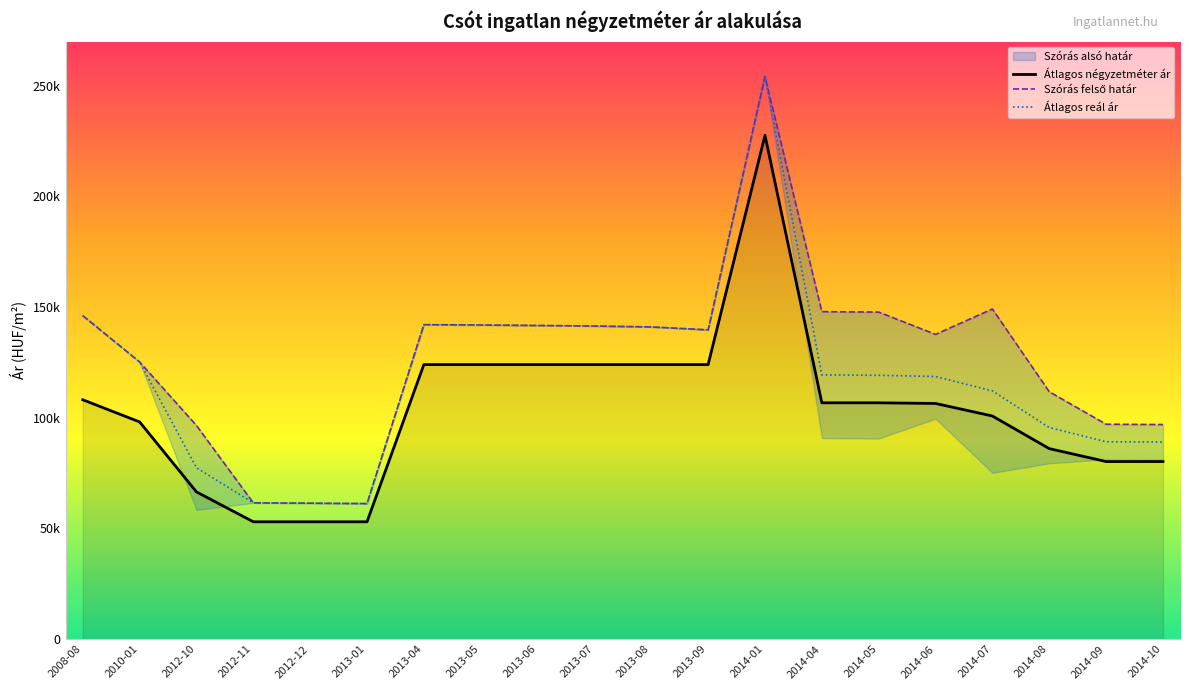

What is the average value of the Átlagos reál ár series?

118915